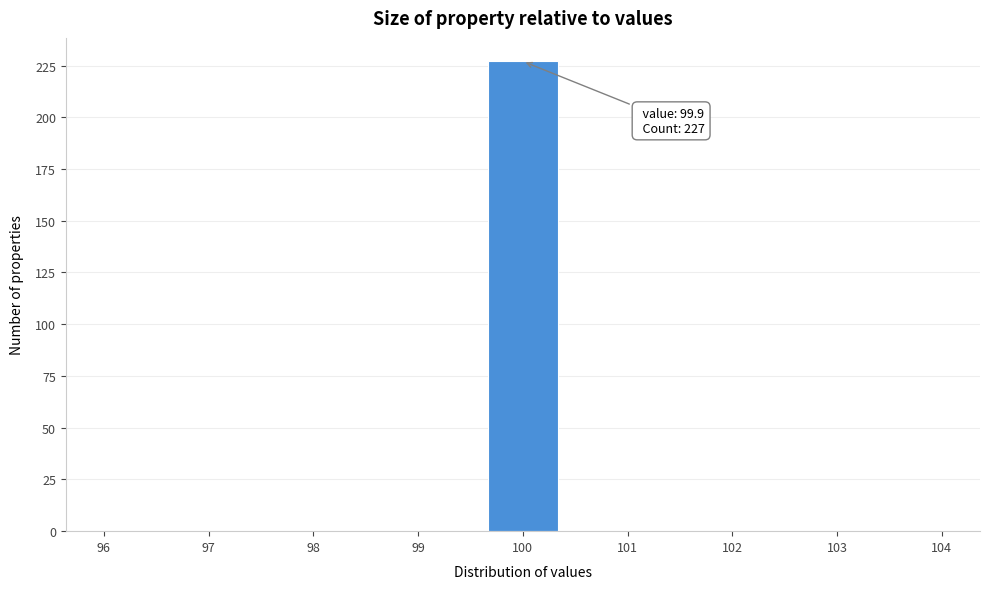

Over which range of the x-axis is the bar tallest?

99.6 to 100.4